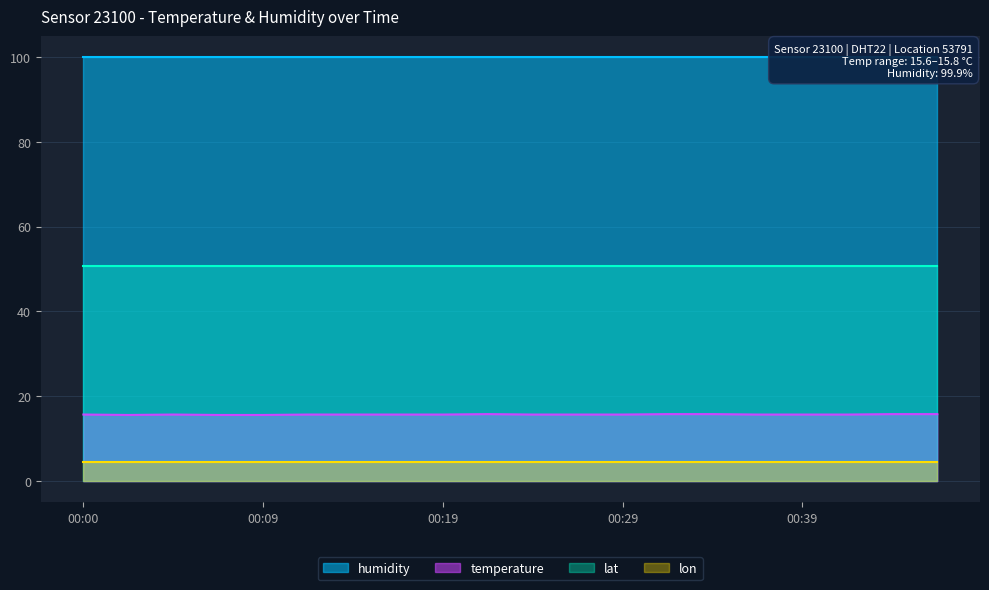

What is the minimum value for lat?

50.7